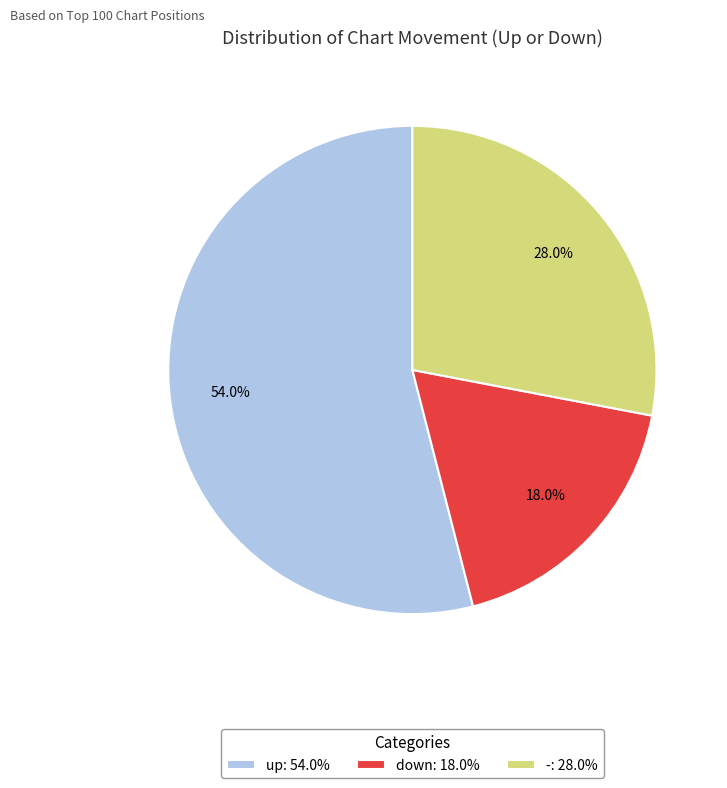

Between - and up, which is larger?

up